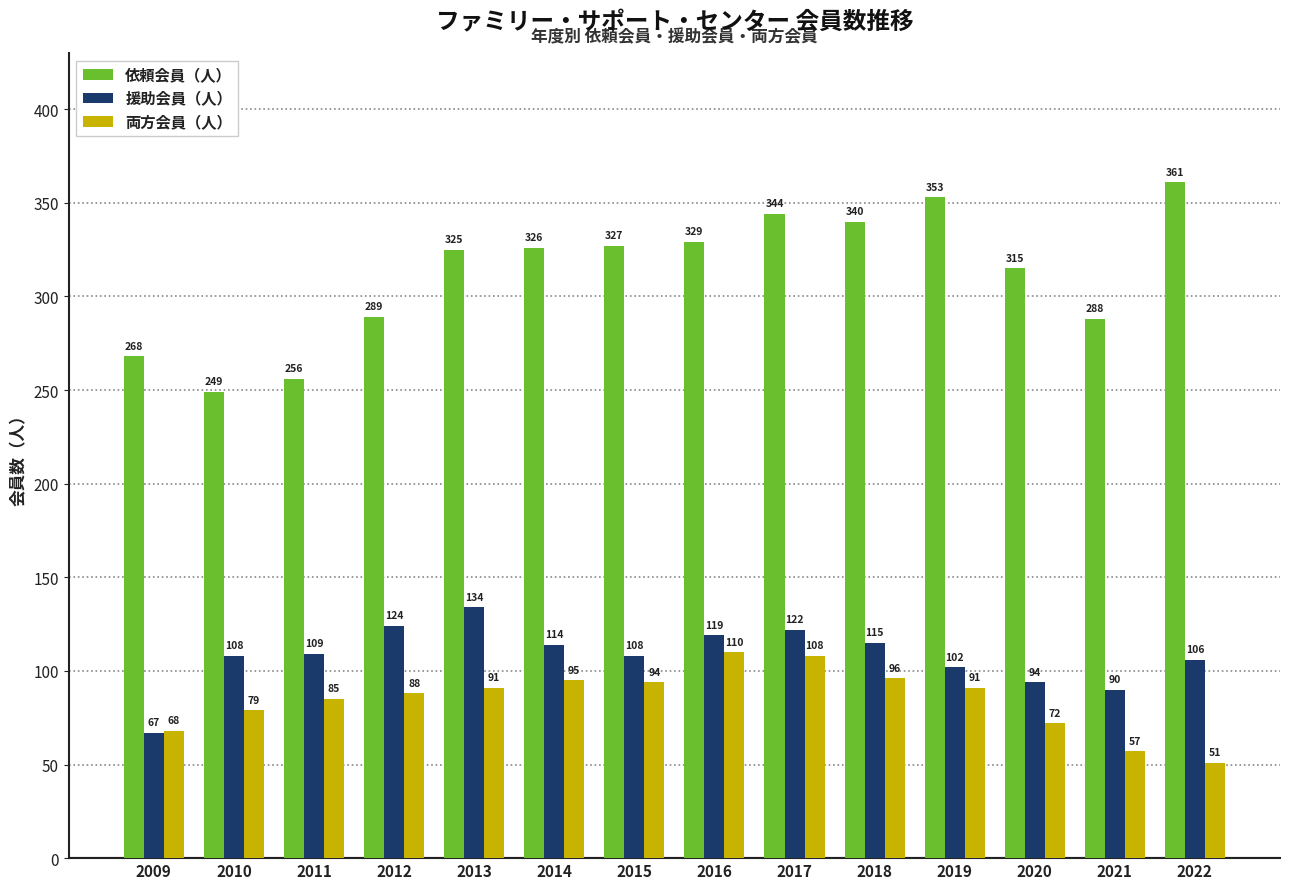

Which category has the lowest value in the 依頼会員（人） series?

2010